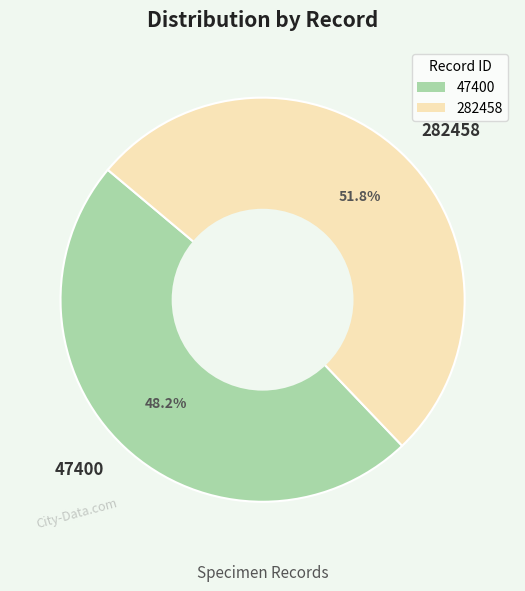

True or false: 47400 accounts for 62% of the total.

False